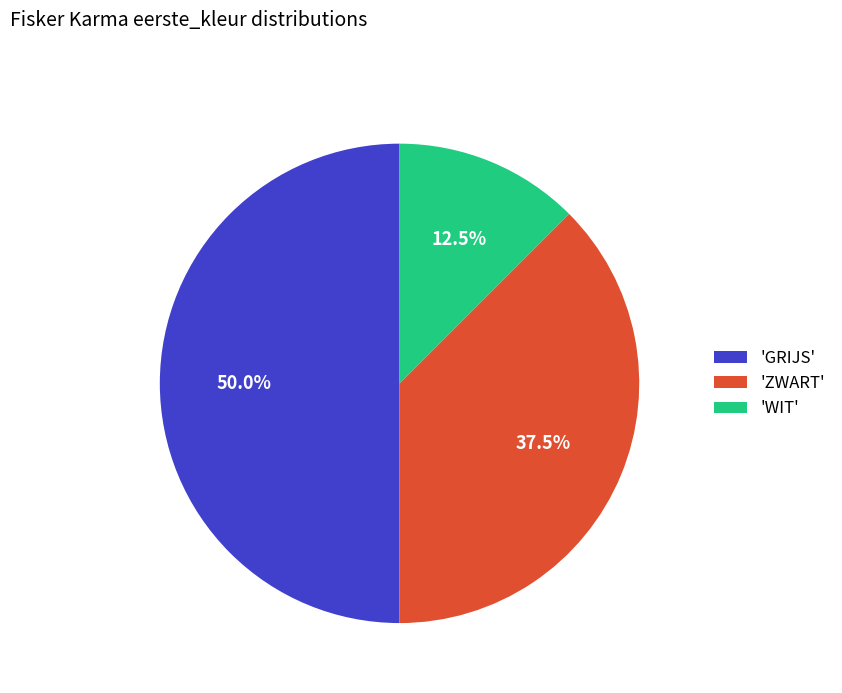

Combined, what portion of the pie is 'WIT' and 'ZWART'?

50.0%